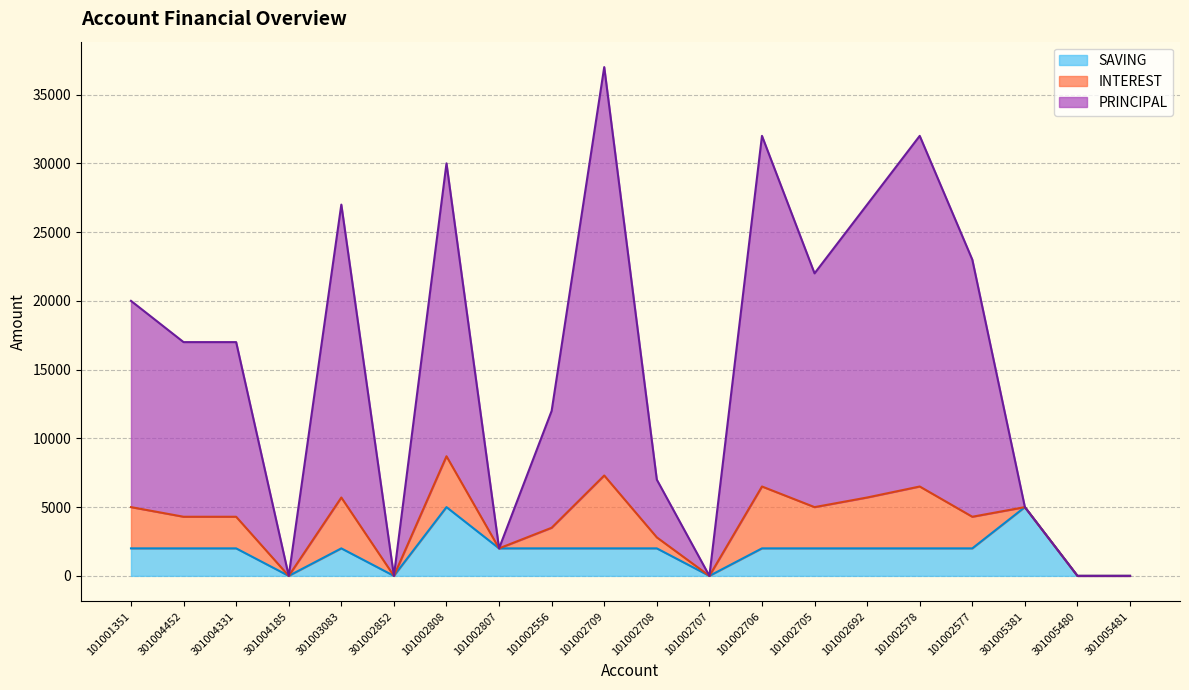

What is the total value across all series at 101002556?

12000